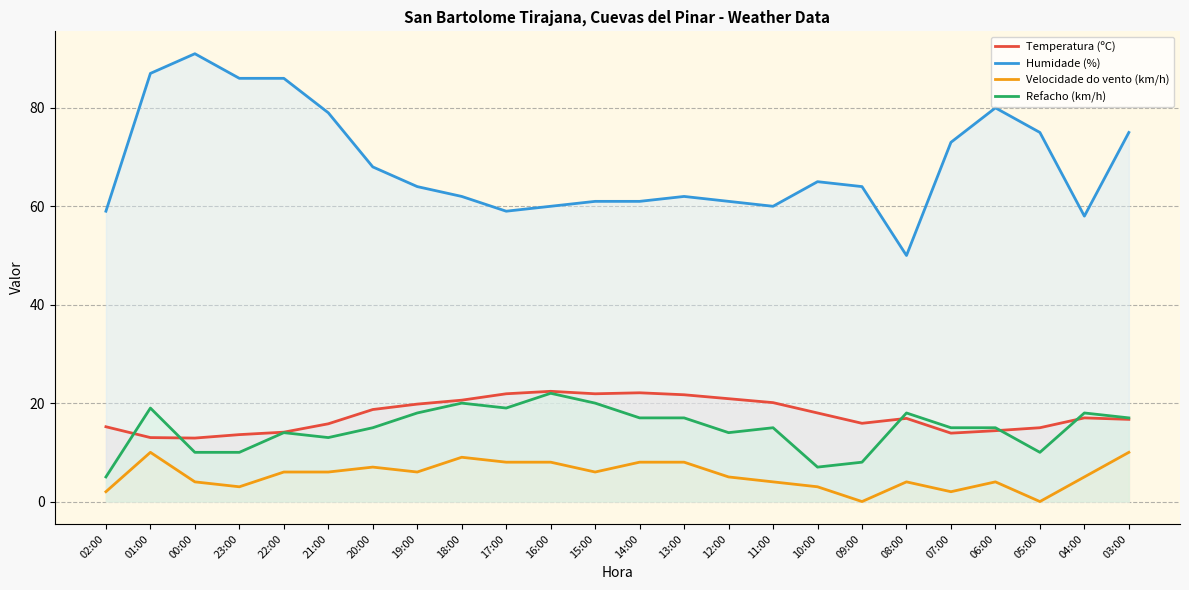

Rank the categories by Humidade (%) value from highest to lowest.

00:00, 01:00, 23:00, 22:00, 06:00, 21:00, 05:00, 03:00, 07:00, 20:00, 10:00, 19:00, 09:00, 18:00, 13:00, 15:00, 14:00, 12:00, 16:00, 11:00, 02:00, 17:00, 04:00, 08:00